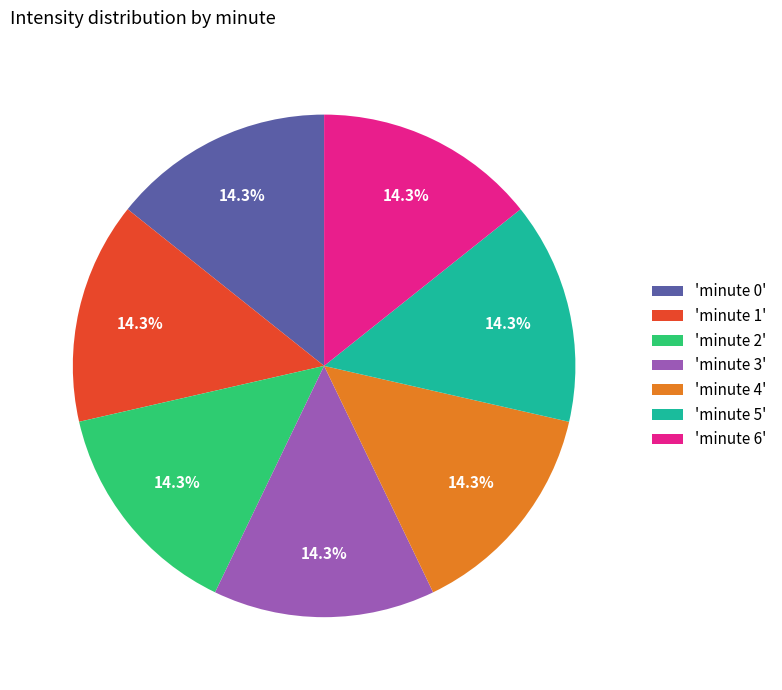

Is there a majority slice in this chart?

No